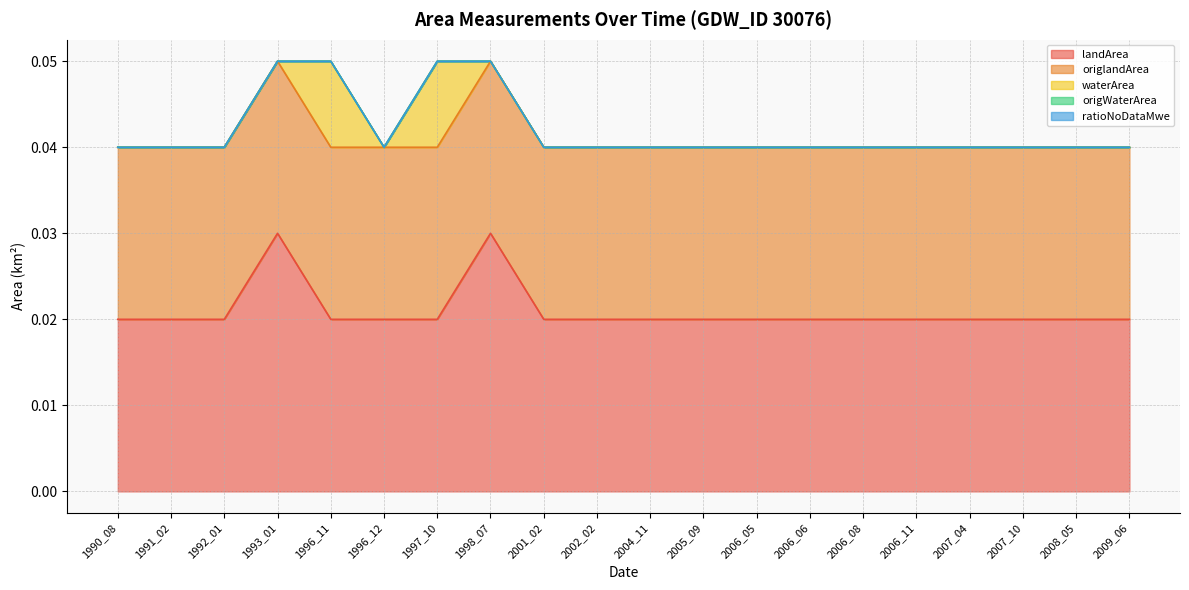

The value of waterArea at 2009_06 is 0.0. True or false?

True